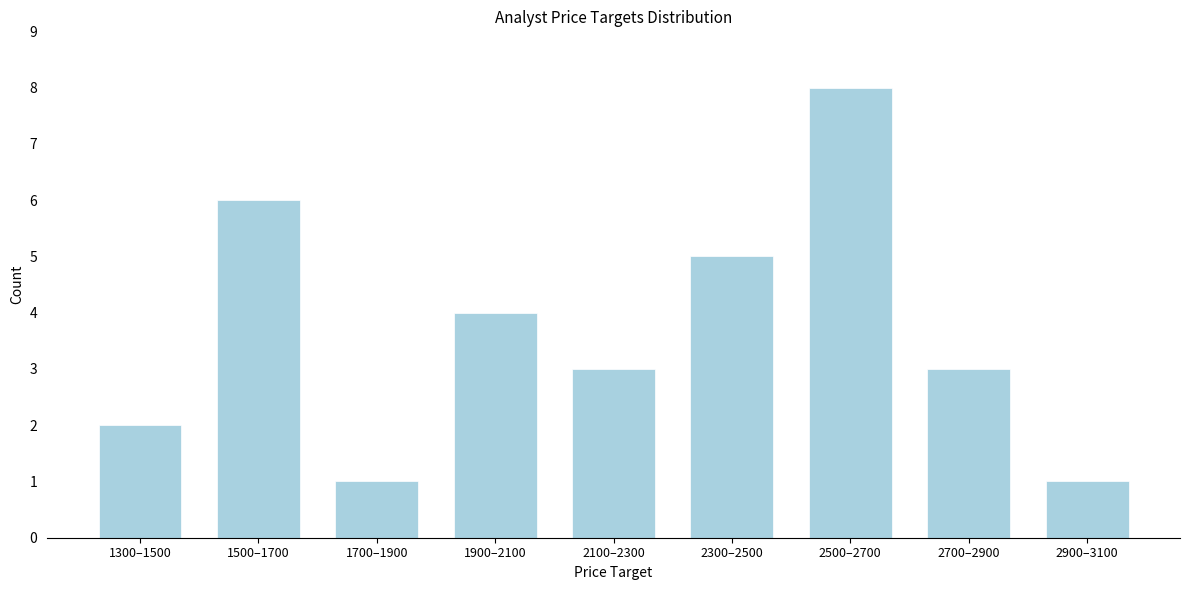

Reading left to right, transcribe all the data shown in this chart.

1300–1500=2	1500–1700=6	1700–1900=1	1900–2100=4	2100–2300=3	2300–2500=5	2500–2700=8	2700–2900=3	2900–3100=1